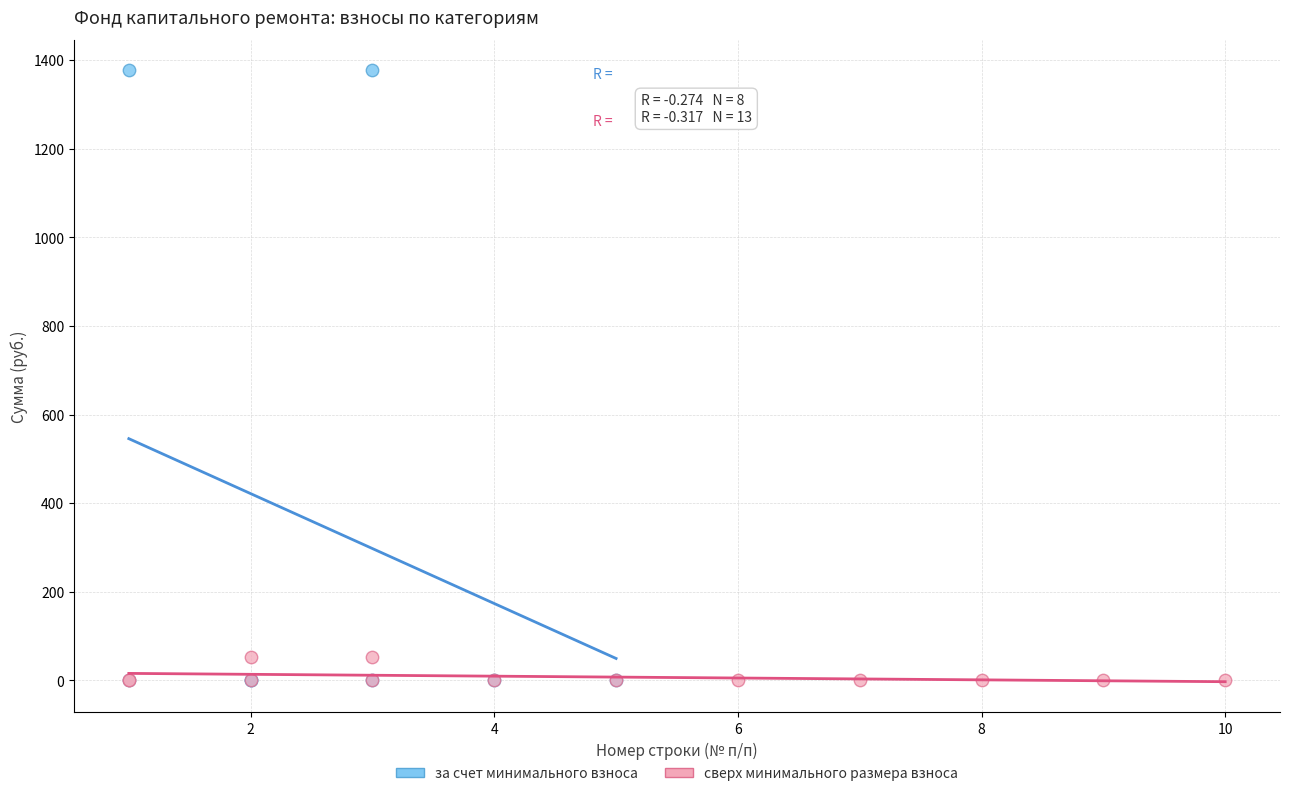

What are all the series names shown in the legend?

за счет минимального взноса, сверх минимального размера взноса